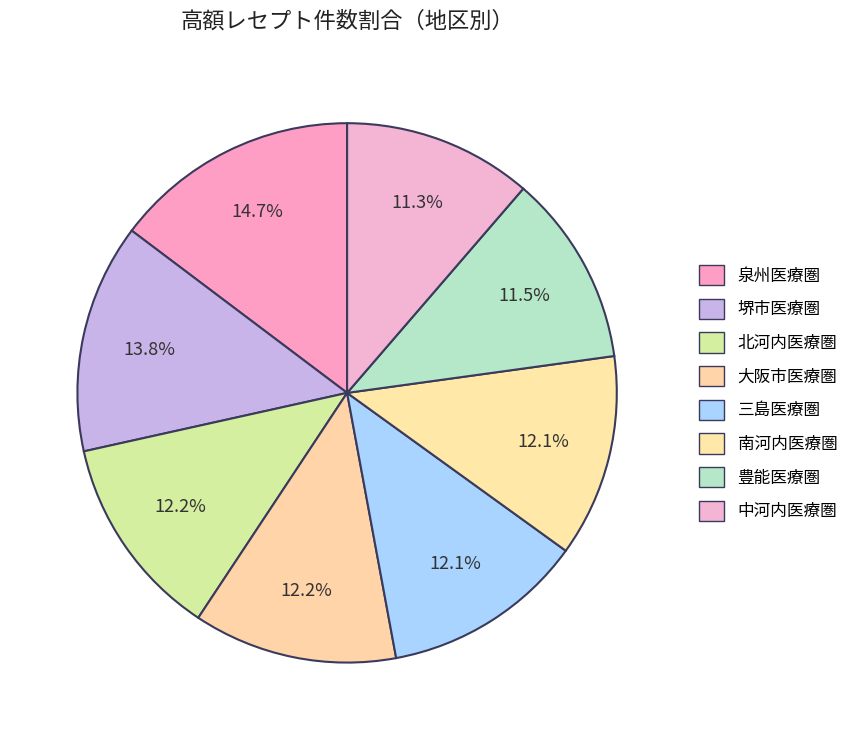

What percentage is the 豊能医療圏 slice, to the nearest percent?

11%